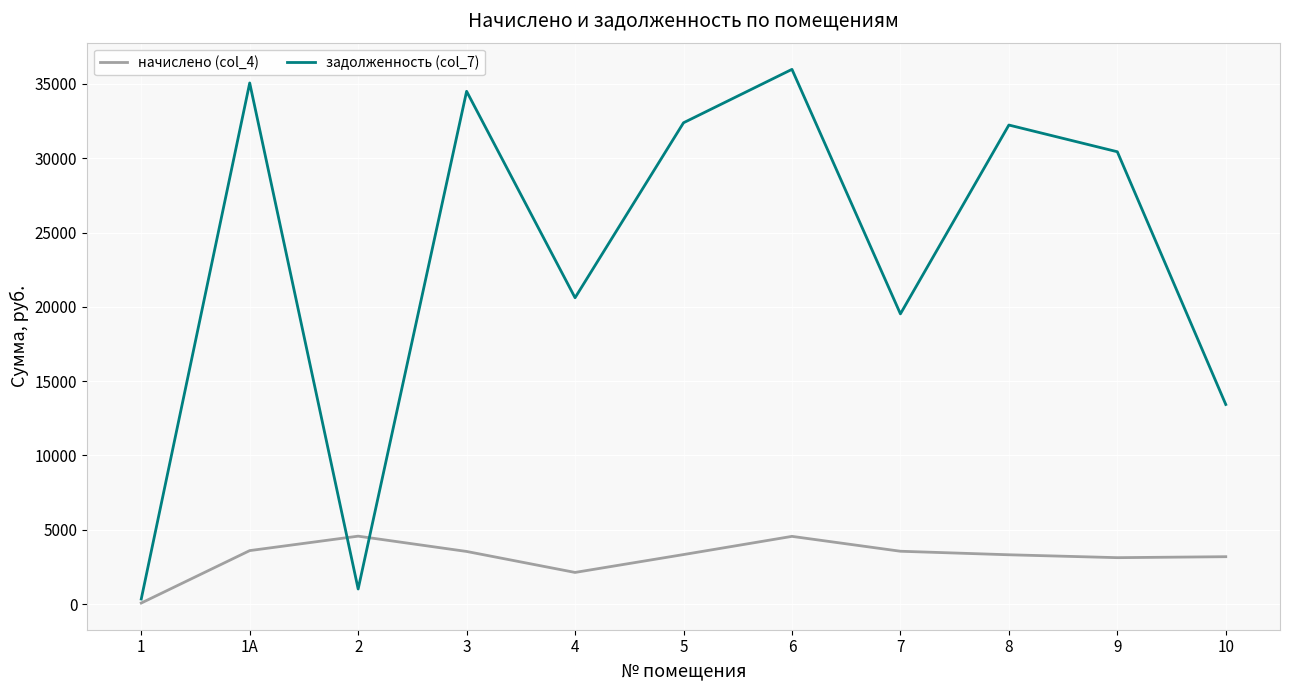

How many lines are shown in the chart?

2